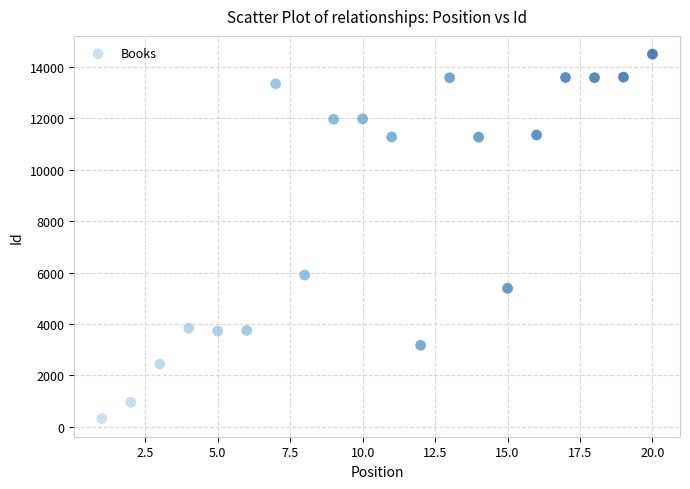

What Y value in the scatter plot is closest to 7410?

5903